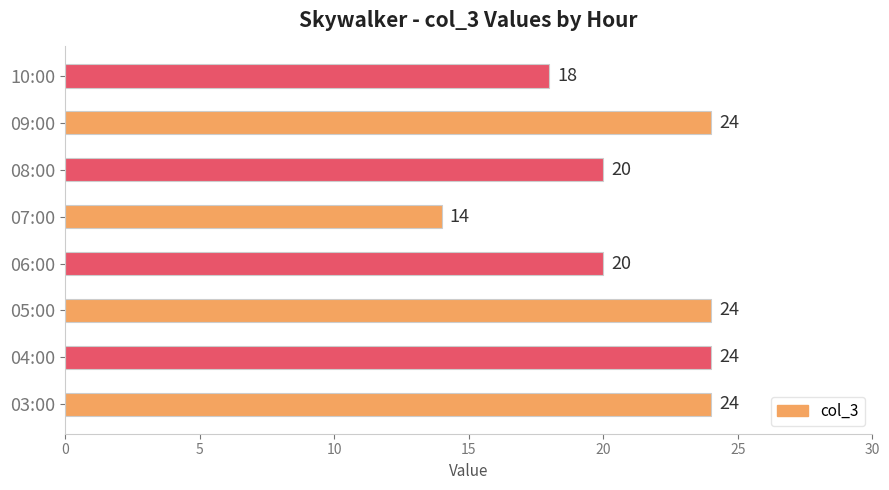

What is the approximate value at 07:00, to the nearest 5?

15